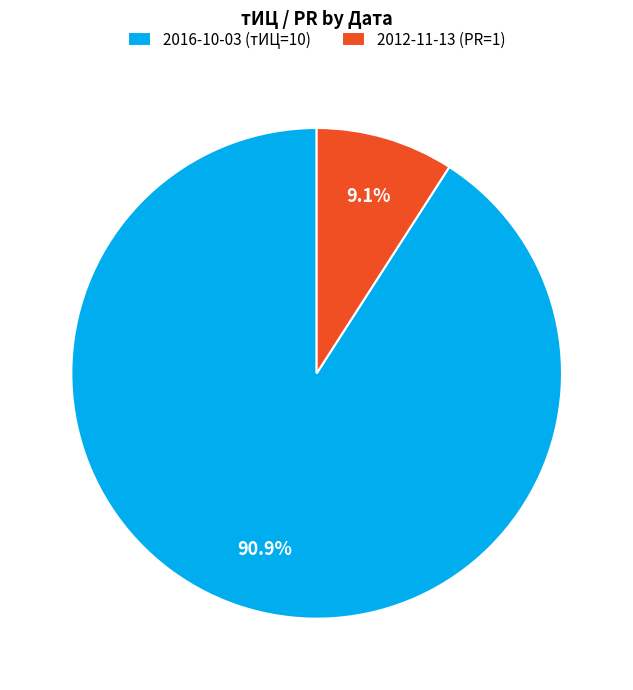

How many slices are in this pie chart?

2